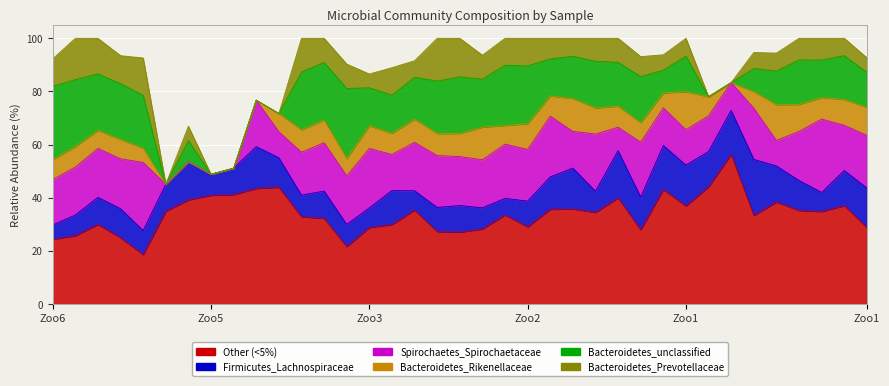

What are all the series names shown in the legend?

Other (<5%), Firmicutes_Lachnospiraceae, Spirochaetes_Spirochaetaceae, Bacteroidetes_Rikenellaceae, Bacteroidetes_unclassified, Bacteroidetes_Prevotellaceae